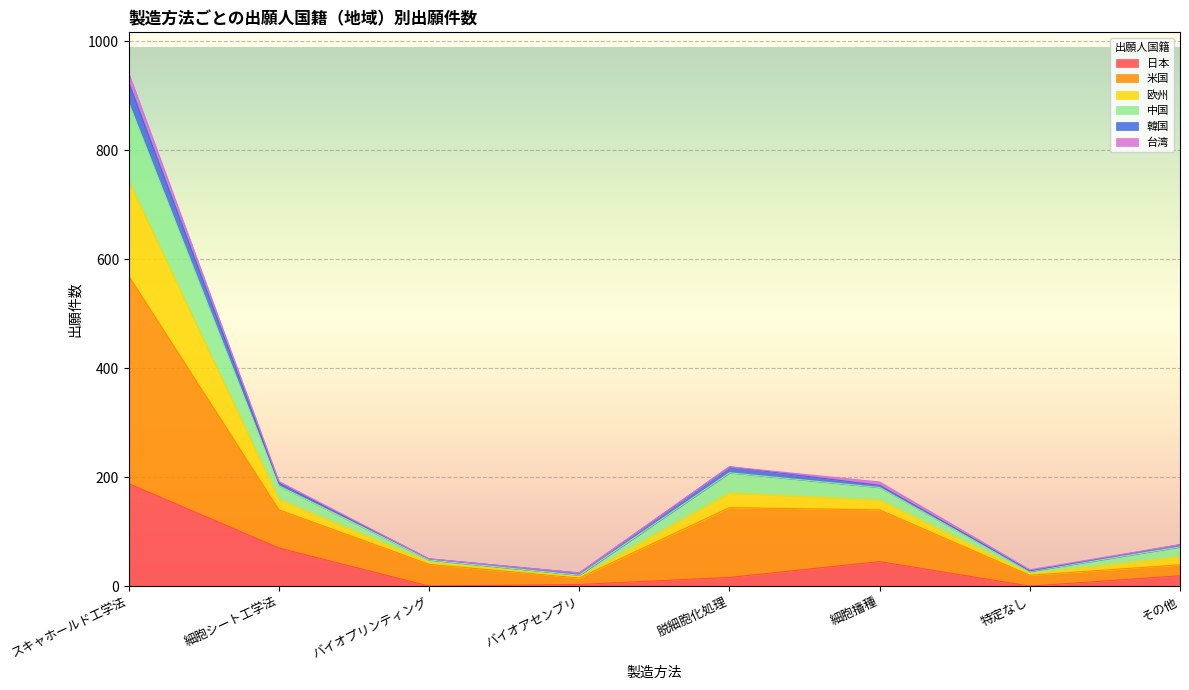

At which label does 日本 reach its peak?

スキャホールド工学法